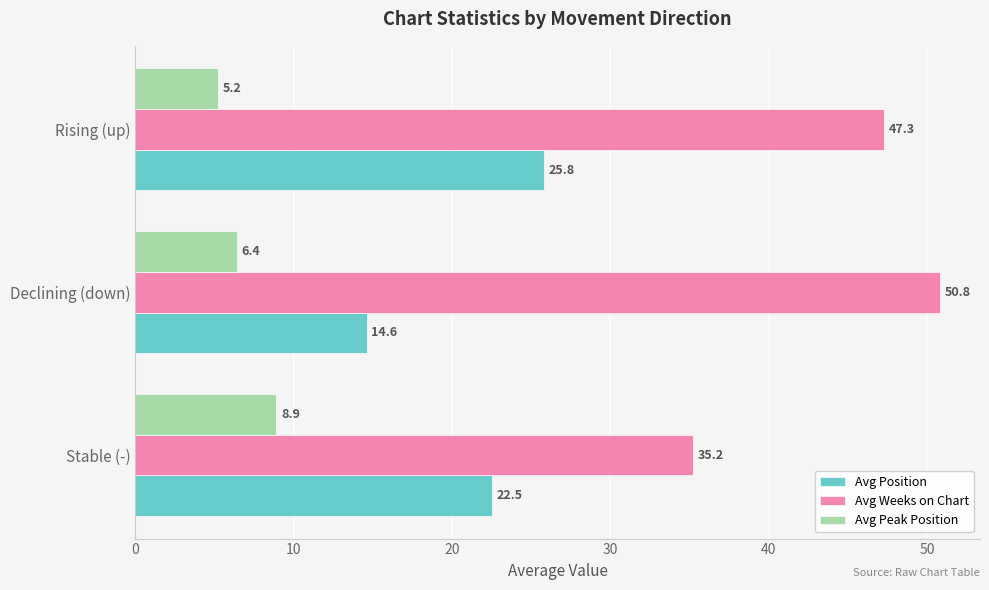

What is the maximum value for Avg Peak Position?

8.9